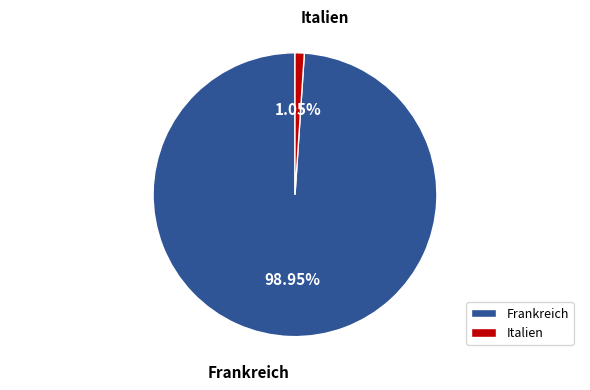

Is it true that Italien is 1% of the pie?

True